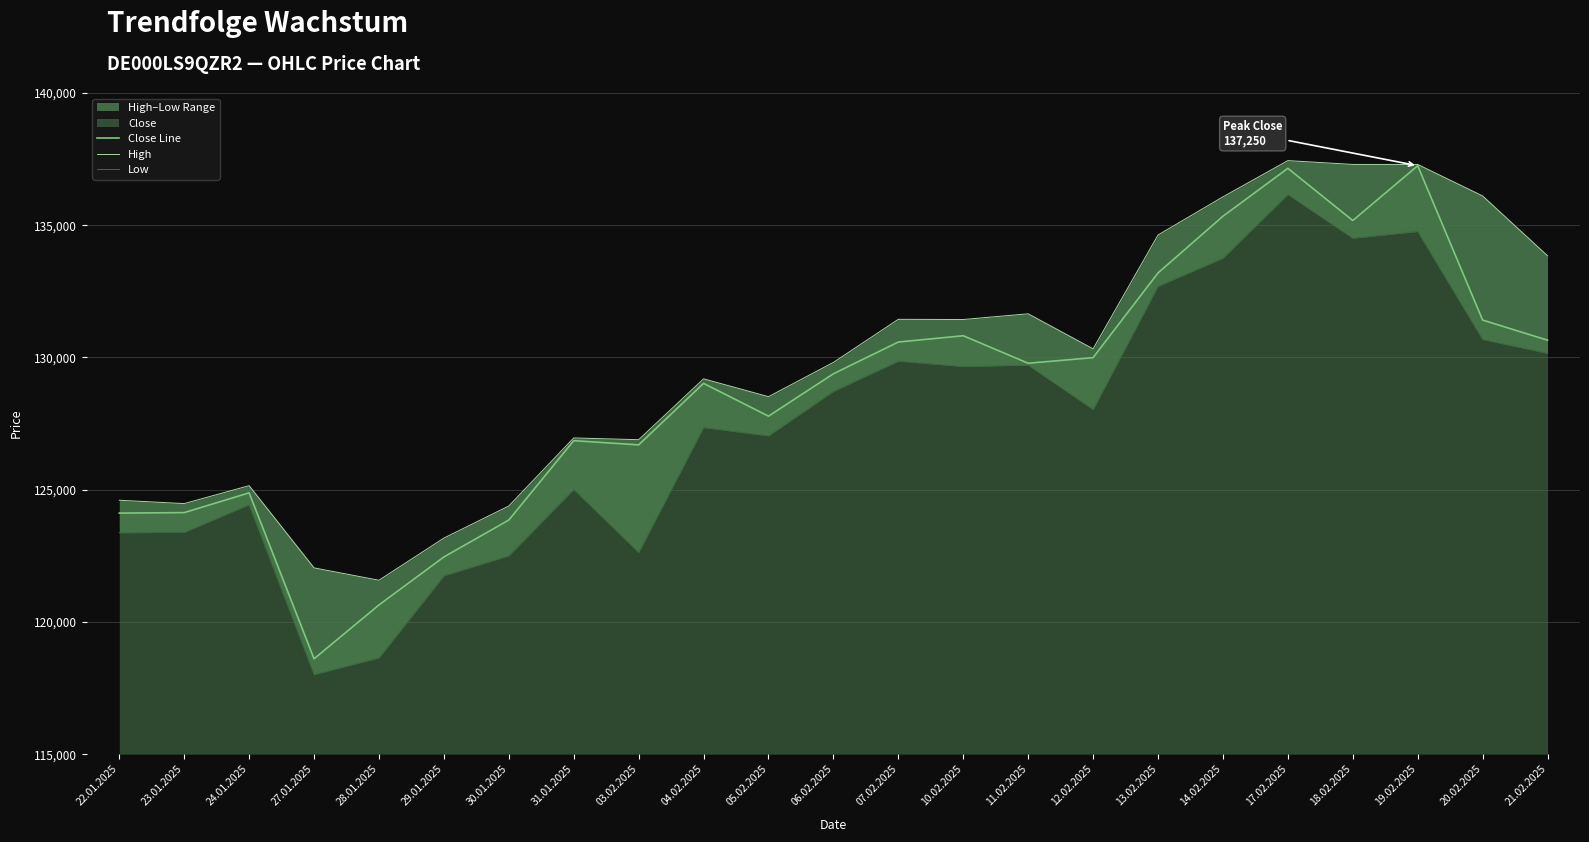

At 22.01.2025, list the series in order from largest to smallest.

High, Close Line, Low